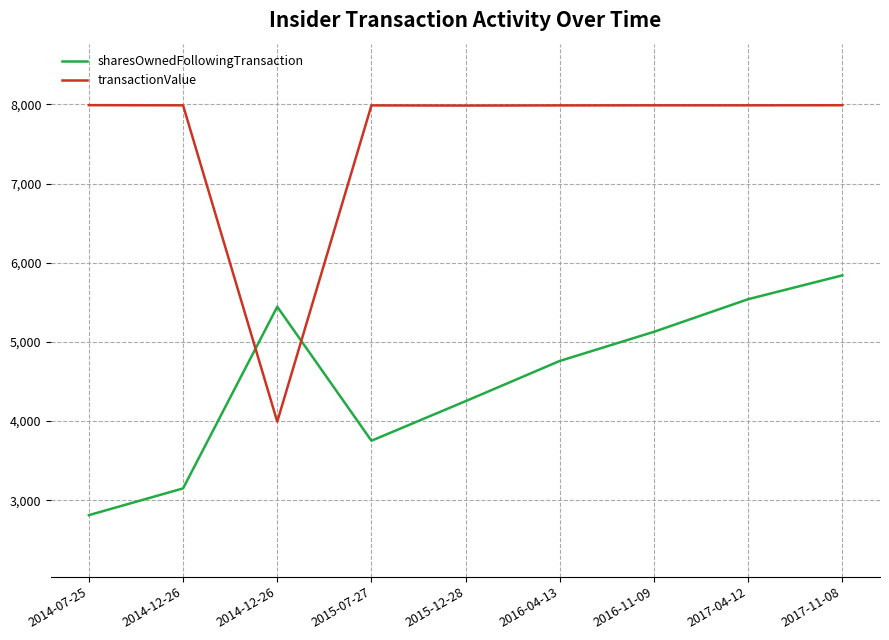

True or false: transactionValue has more than 1 points higher than both neighbors.

False